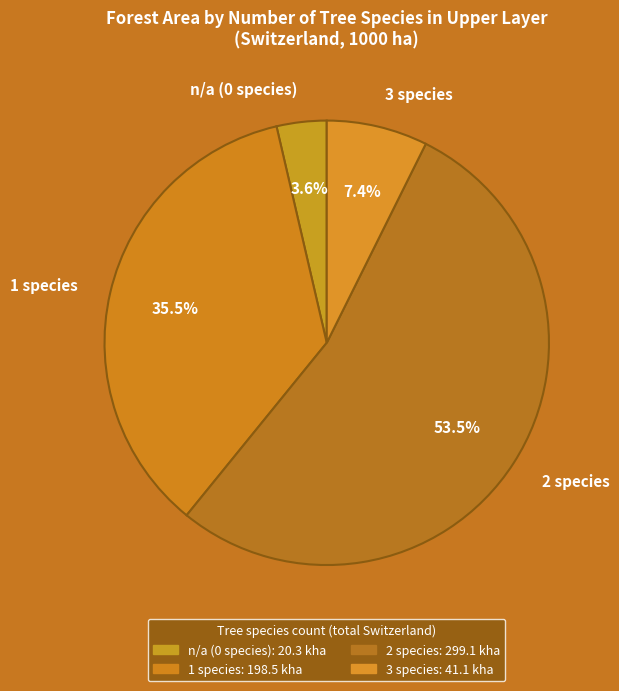

Is there any slice that represents more than half of the pie?

Yes